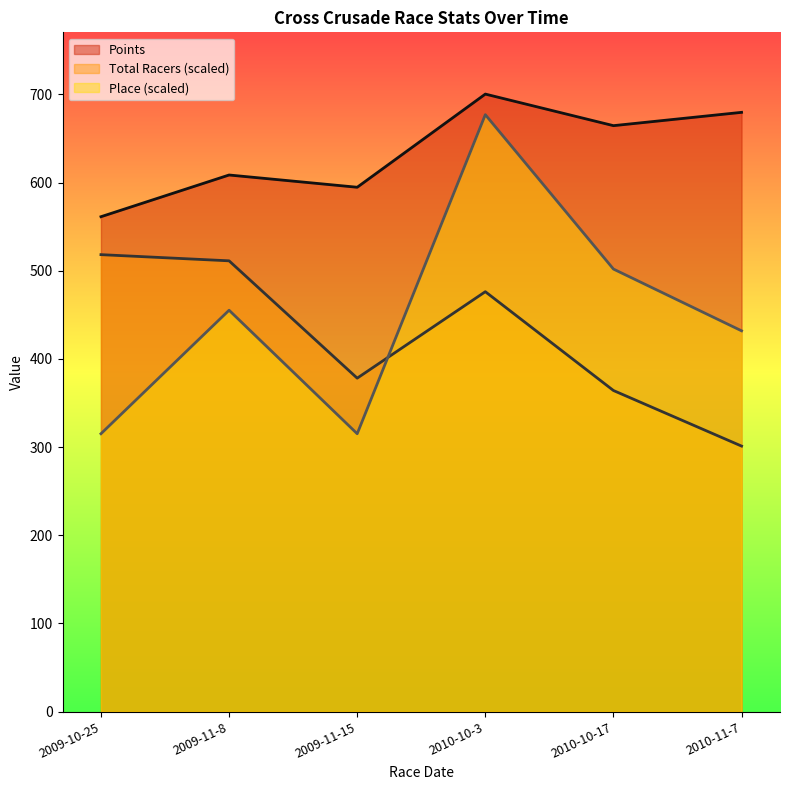

At which label does Points first exceed 664?

2010-10-3